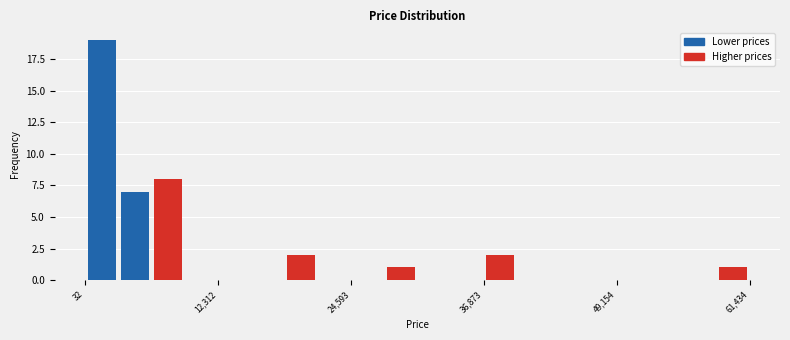

Around what value on the x-axis is the tallest bar? Give the approximate position of its centre, as read against the axis.

2000